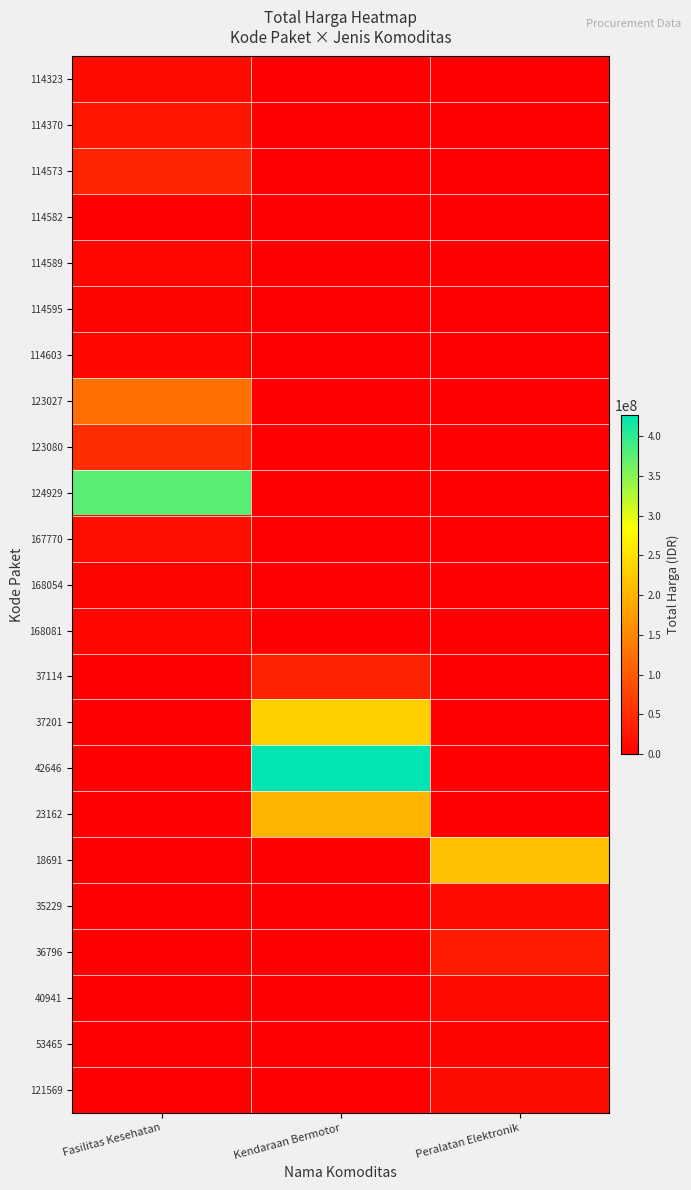

How many positive values does the 123027 series have?

1